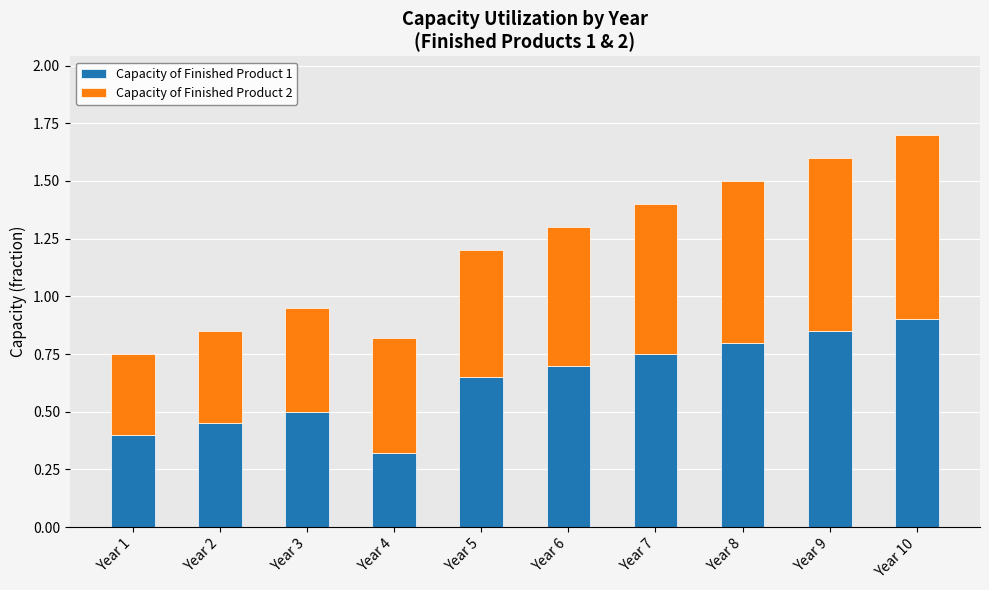

How many bars are there in total?

10